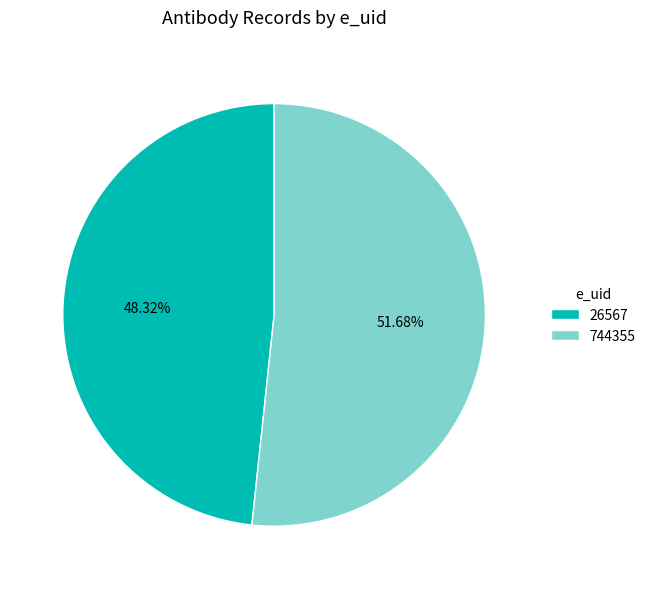

To the nearest percent, what portion does 744355 represent?

52%